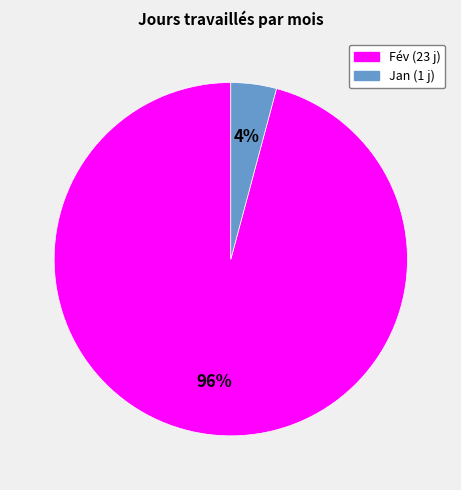

To the nearest percent, what is the difference between the largest and smallest slice percentages?

92%